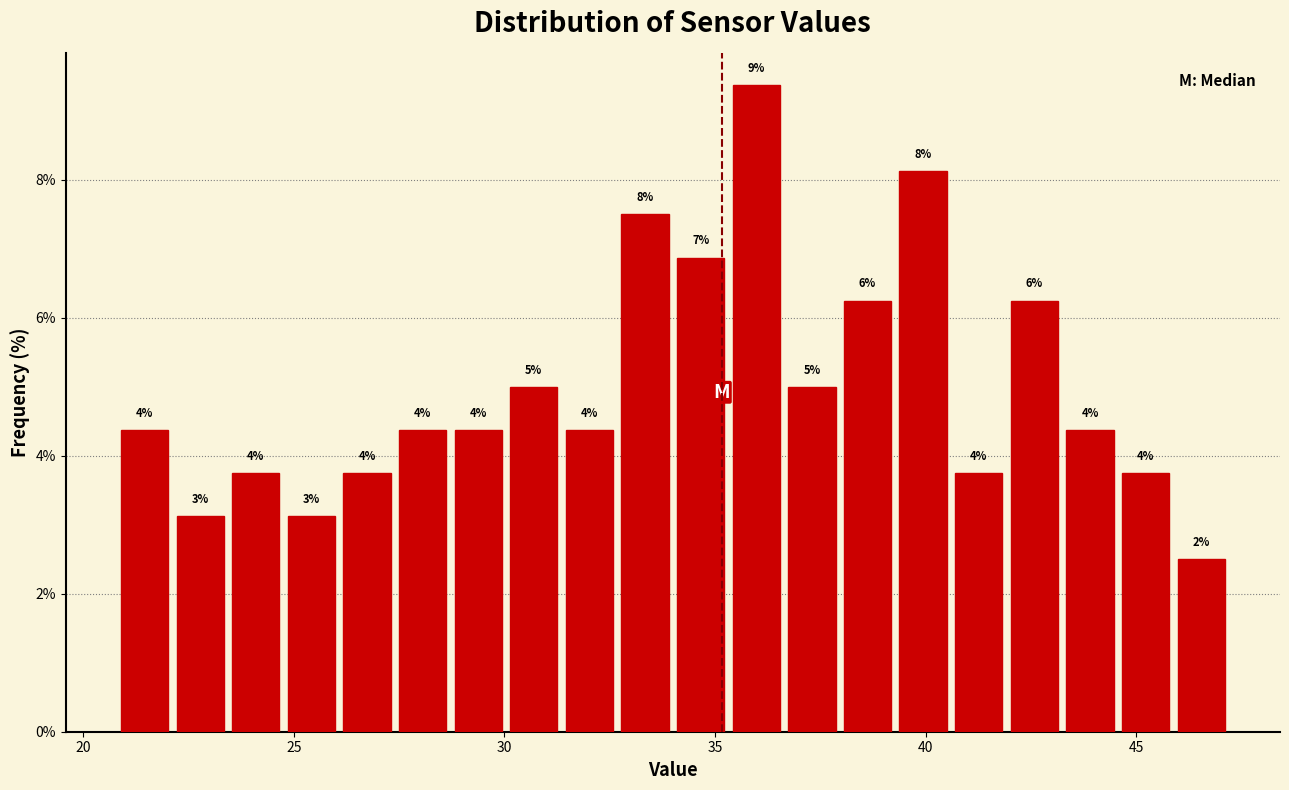

Around what value on the x-axis is the tallest bar? Give the approximate position of its centre, as read against the axis.

36.0